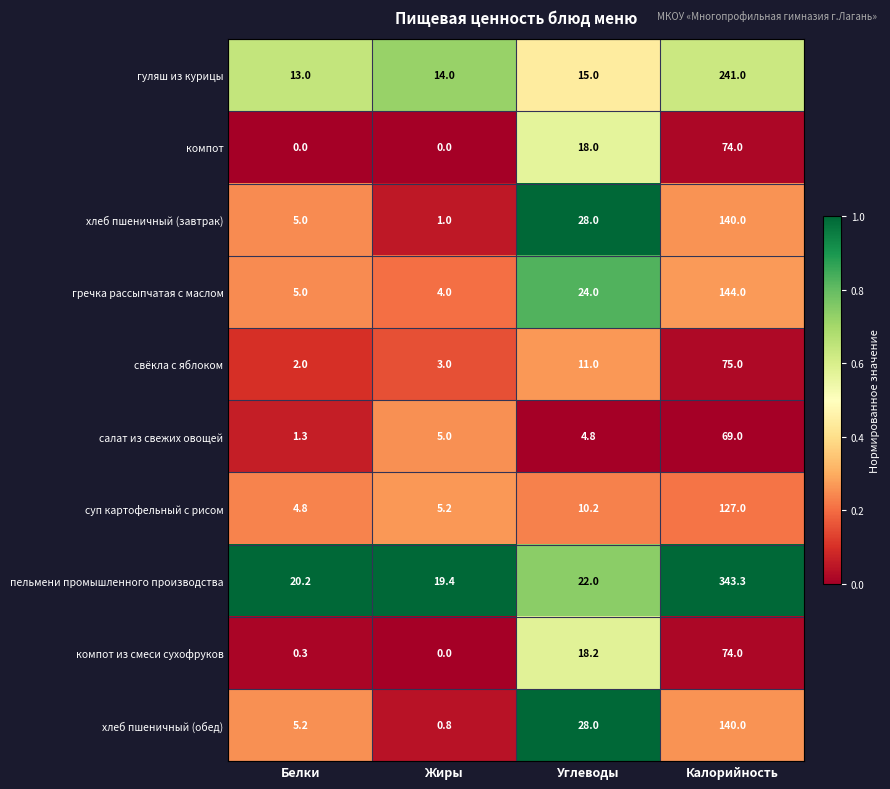

True or false: суп картофельный с рисом has a value of 4.8 at Белки.

True